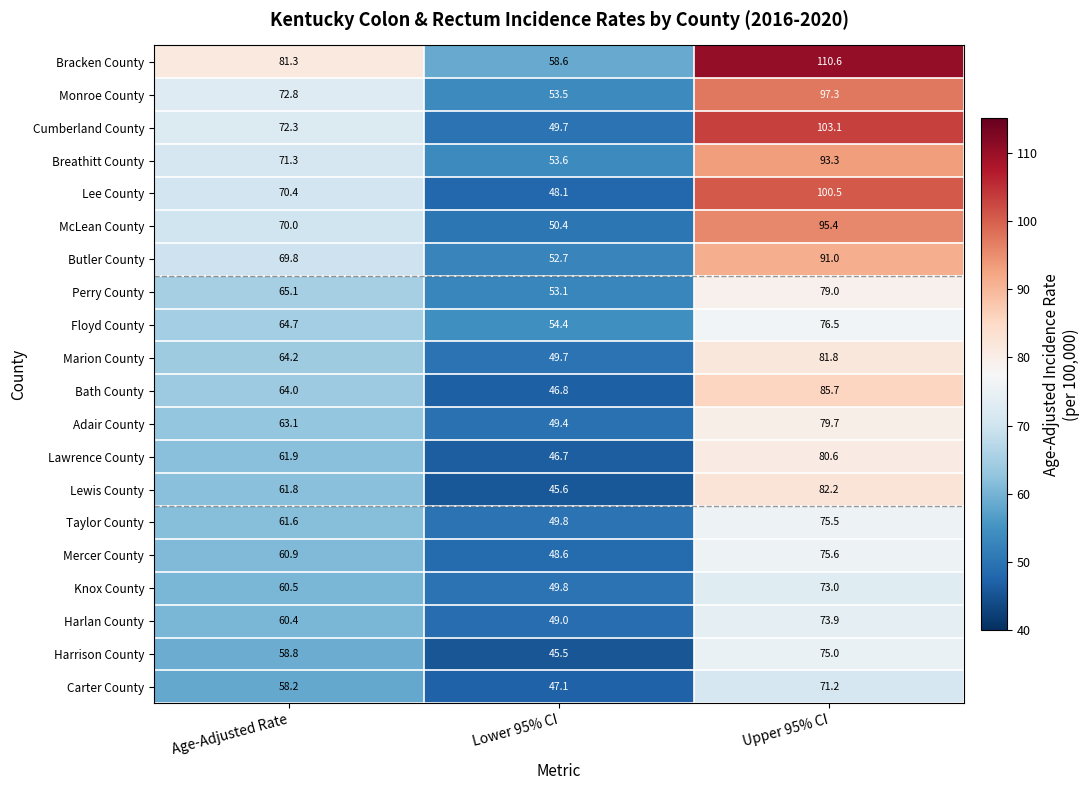

What is the smallest value displayed?

45.5